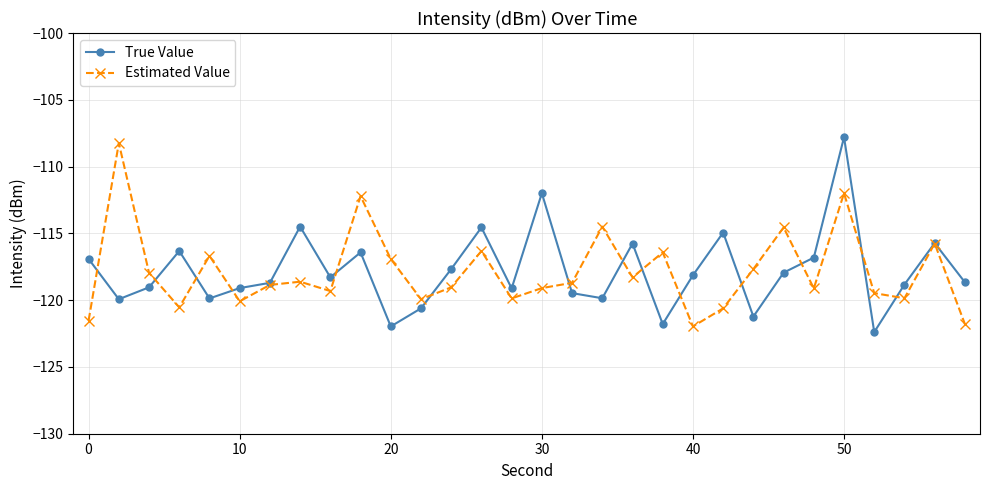

Which series has the widest spread of values?

True Value